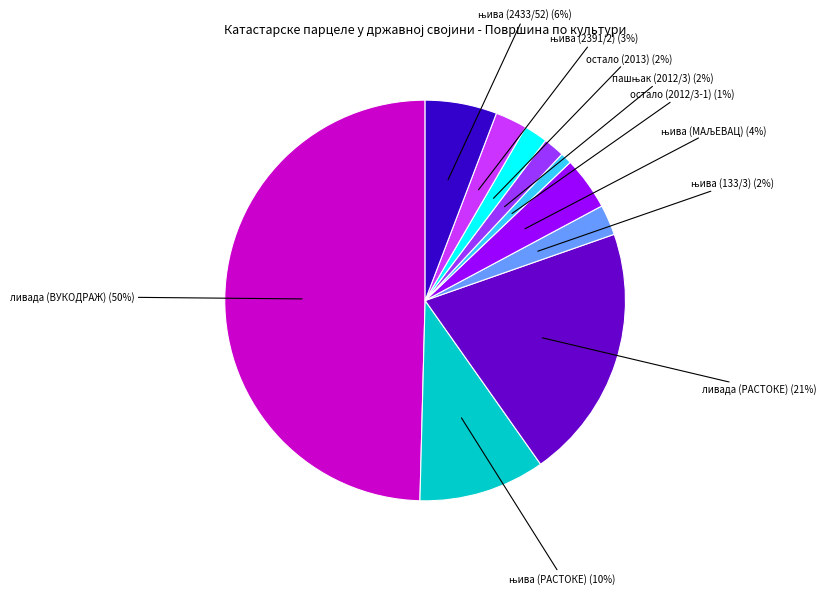

To the nearest percent, what is the difference between the largest and smallest slice percentages?

49%